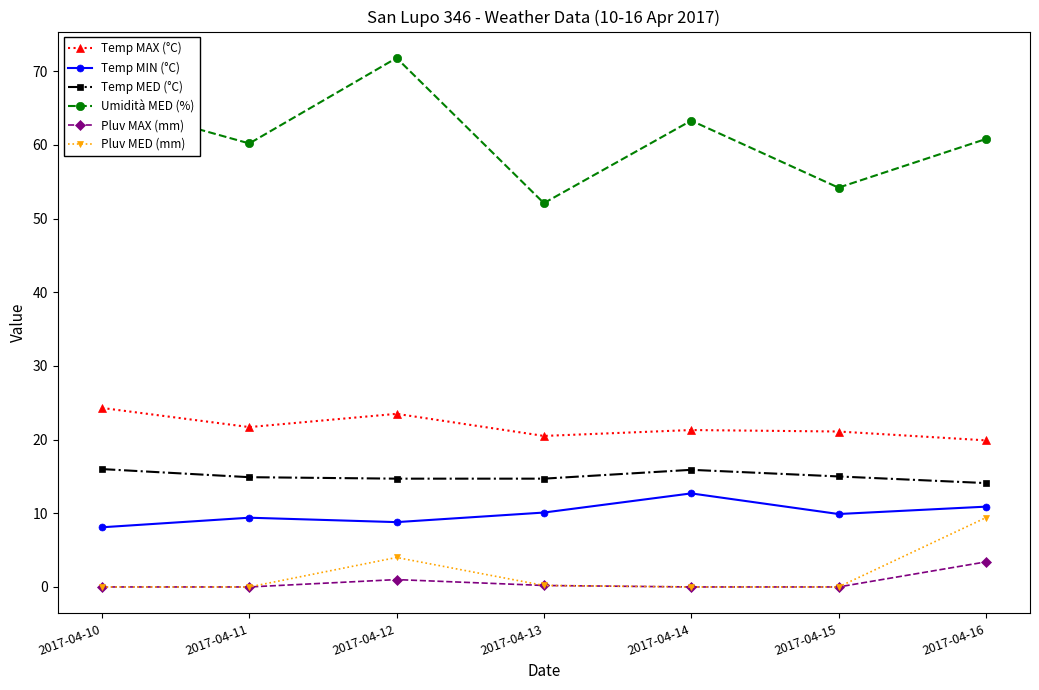

What is the difference between the Pluv MAX (mm) values at 2017-04-13 and 2017-04-11?

0.2